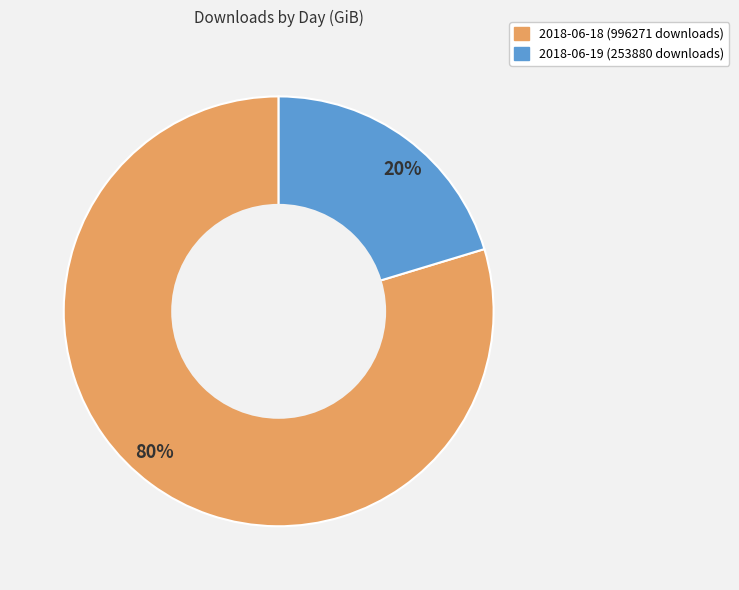

What is the smallest slice in the pie chart?

20%